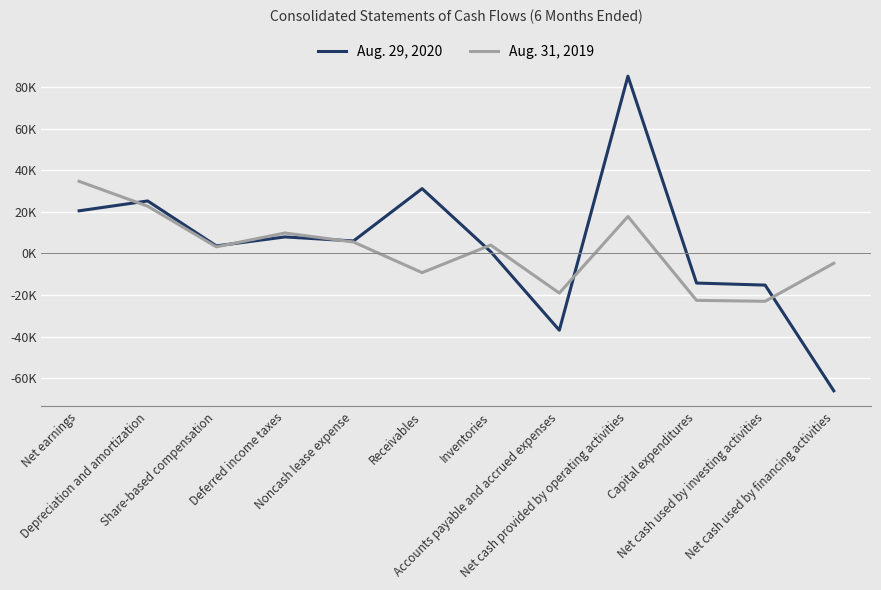

Does the chart have visible grid lines?

Yes